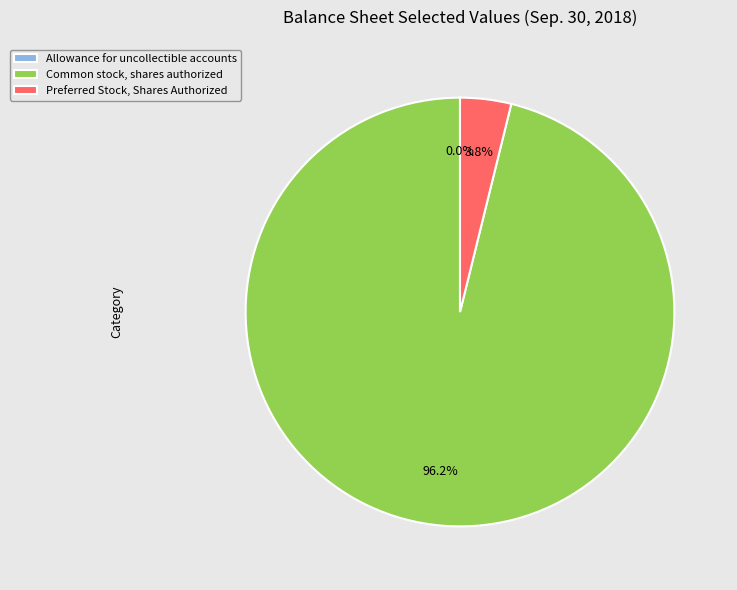

Which slice is the largest?

Common stock, shares authorized